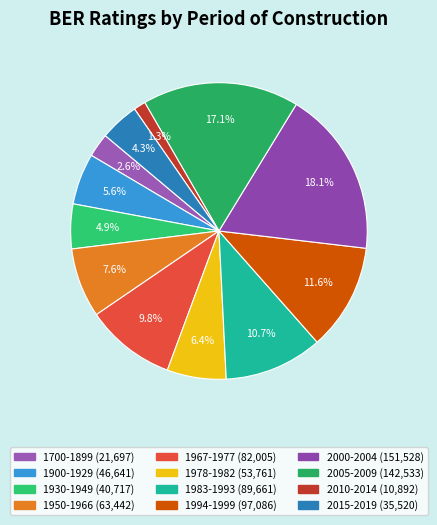

Which slice is the smallest?

2010-2014